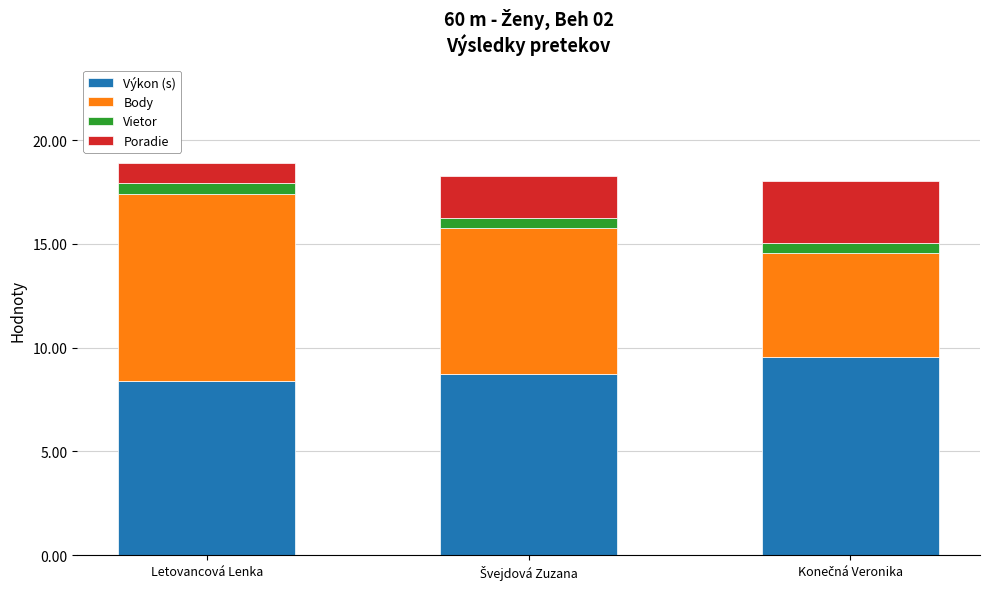

What is the lowest value of the Výkon (s) series?

8.4